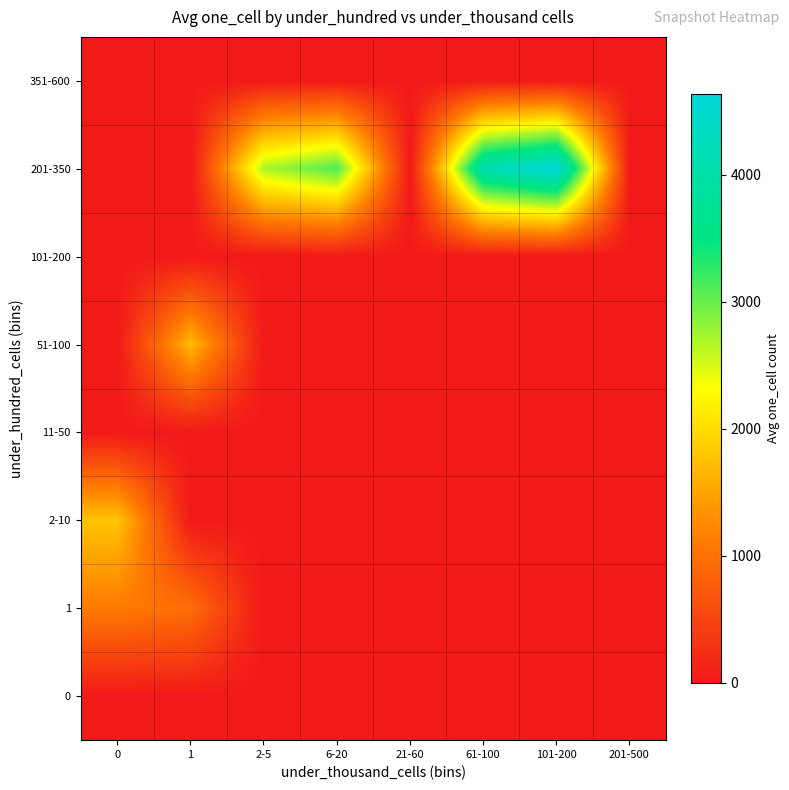

At how many categories does at least one series exceed 355?

6